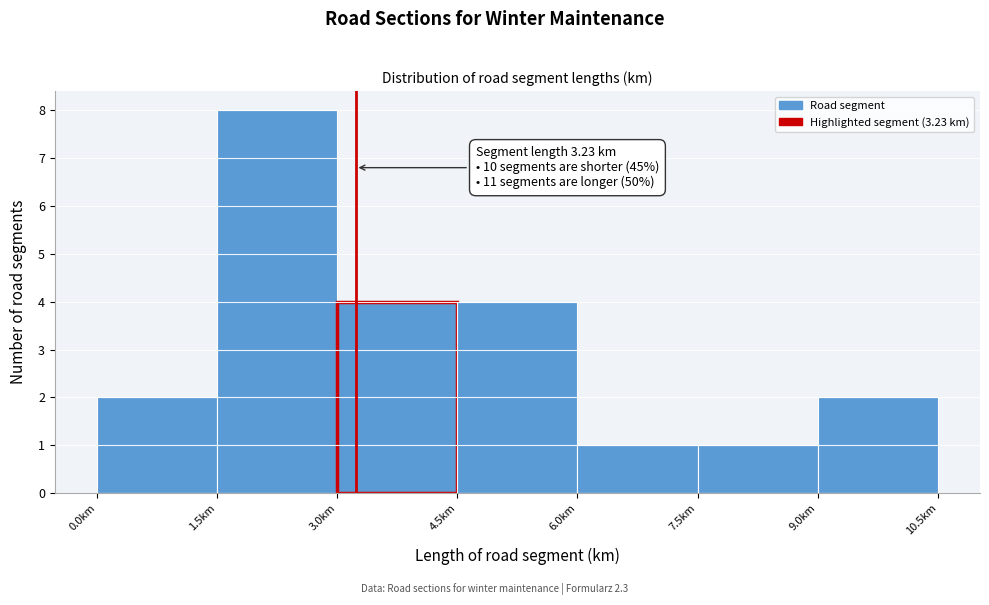

Which range on the x-axis has the tallest bar?

1.5 to 3.0